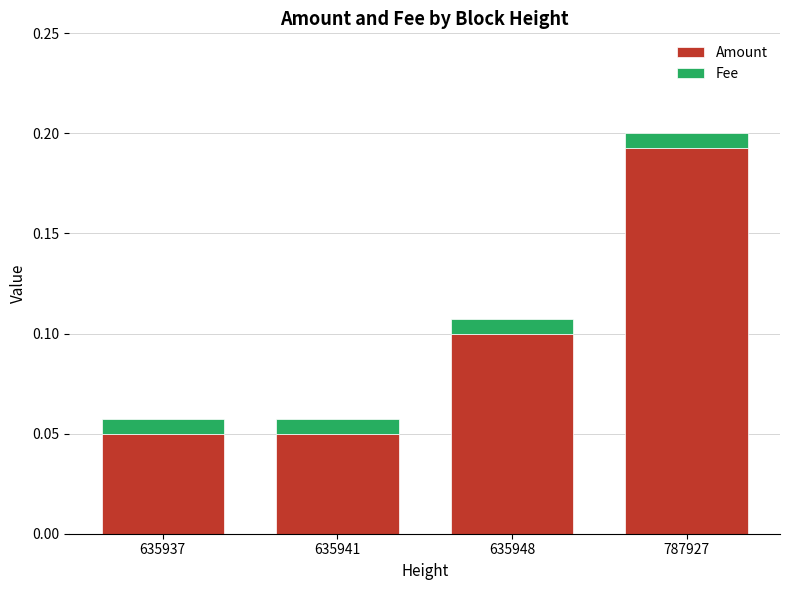

The Amount series shows 0.3 at 787927. True or false?

False